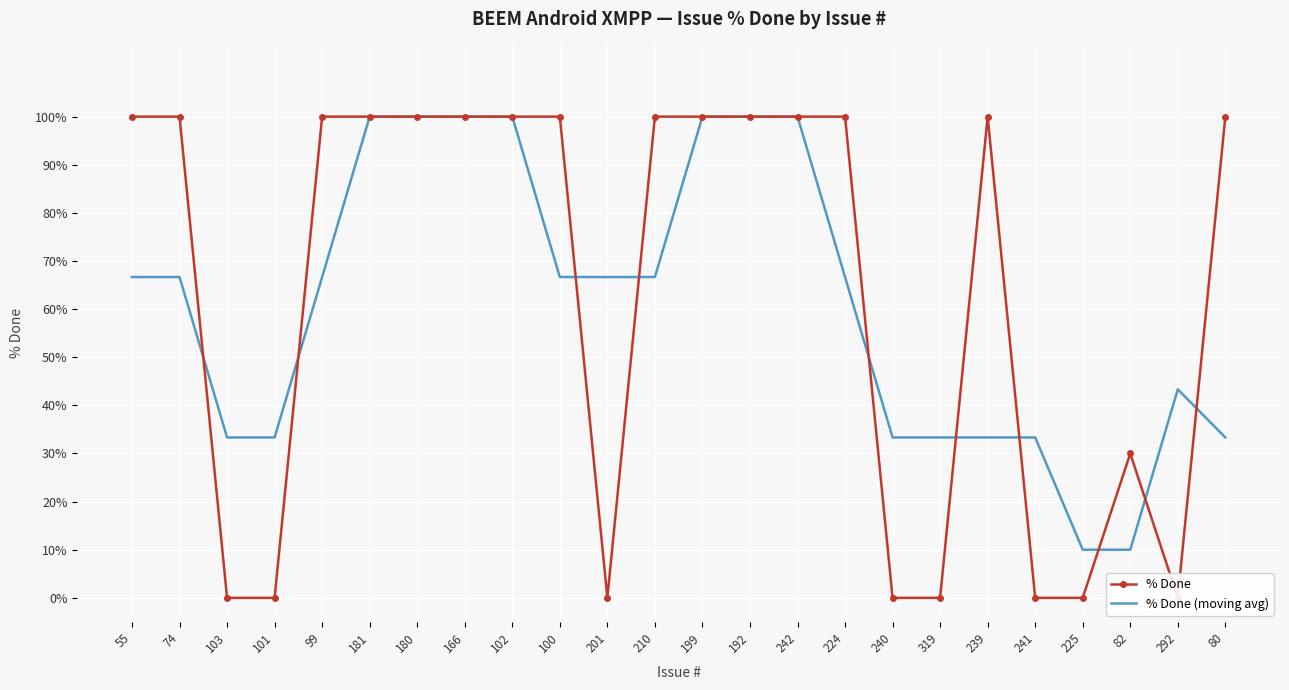

Which category has the highest value in the % Done series?

55